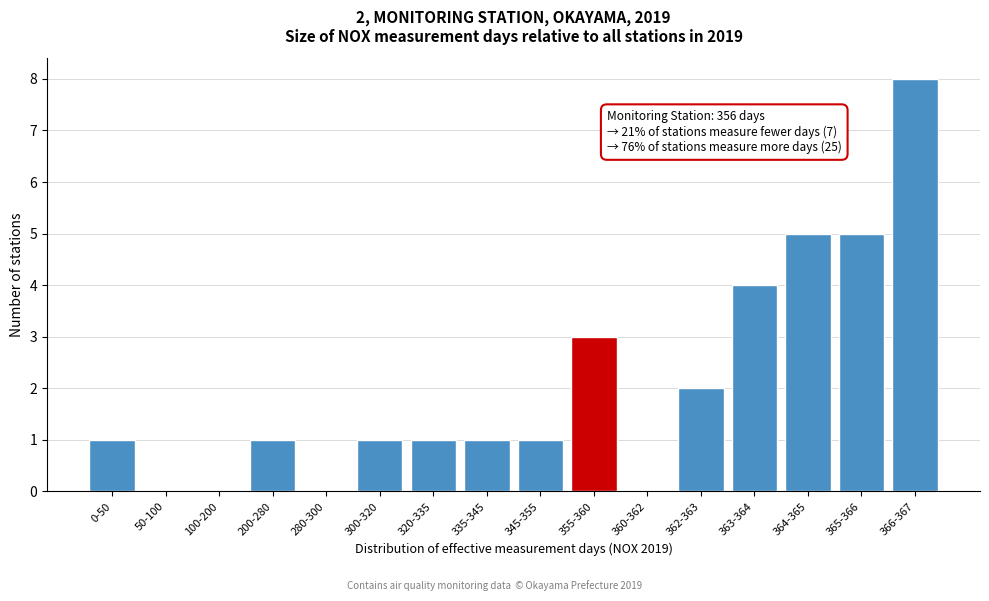

Reading right to left, list all the values displayed in this chart.

366-367=8	365-366=5	364-365=5	363-364=4	362-363=2	360-362=0	355-360=3	345-355=1	335-345=1	320-335=1	300-320=1	280-300=0	200-280=1	100-200=0	50-100=0	0-50=1